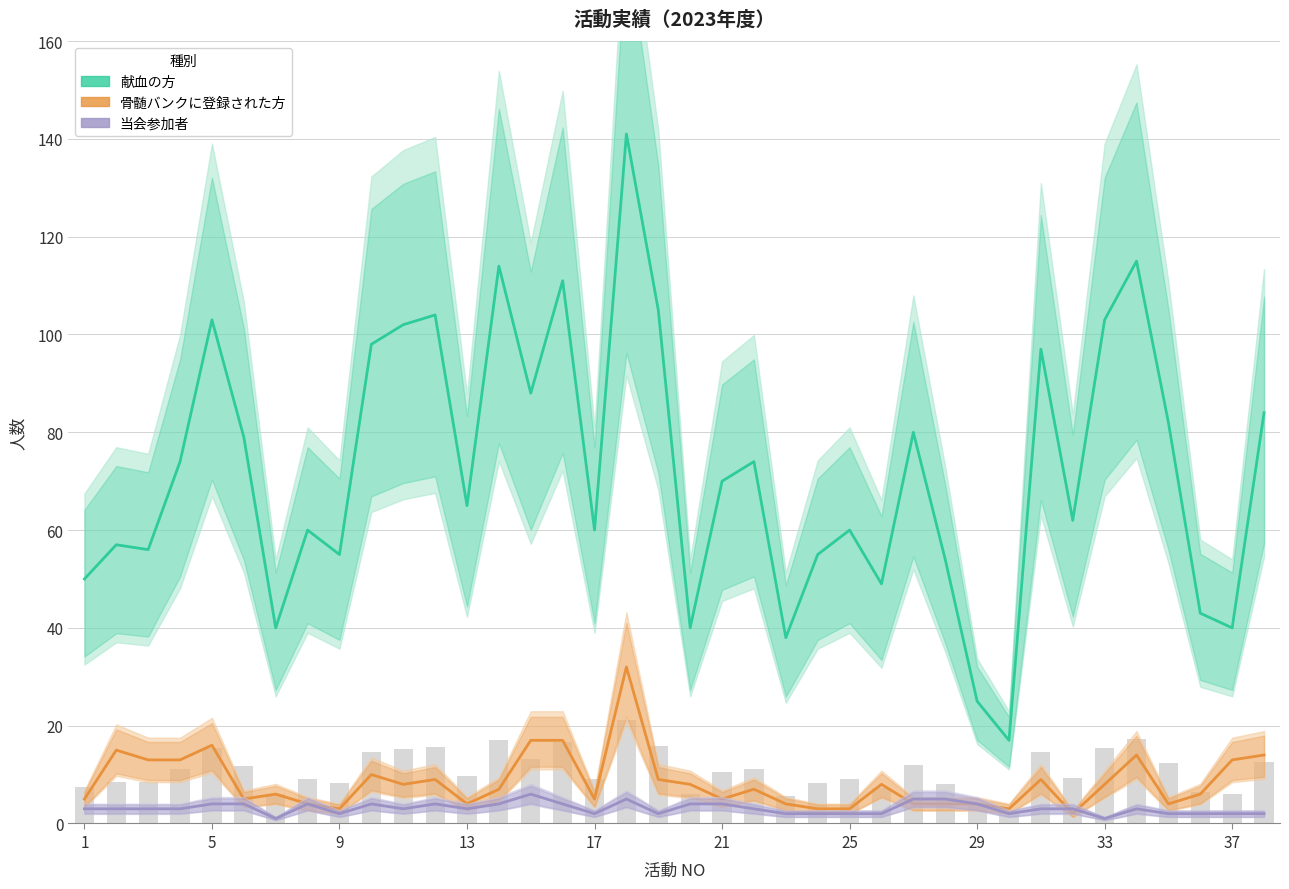

Count the 当会参加者 values in the range 2 to 4.

32